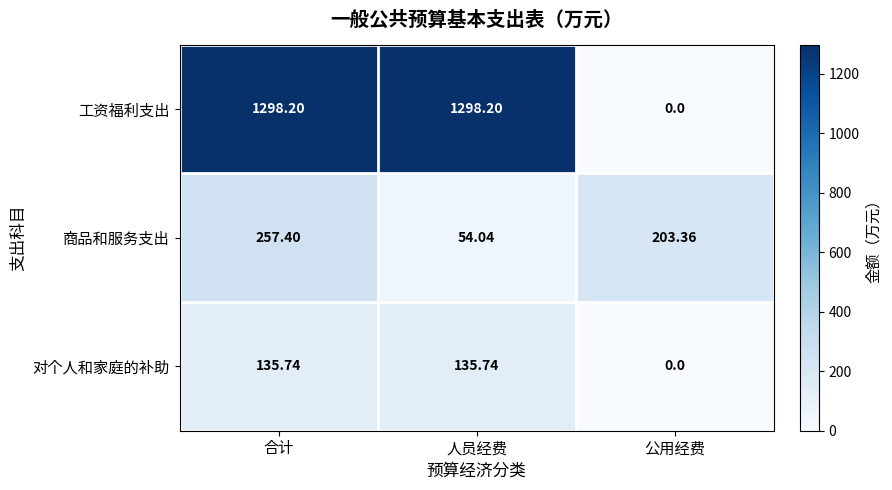

What is the total value across all series at 合计?

1691.3